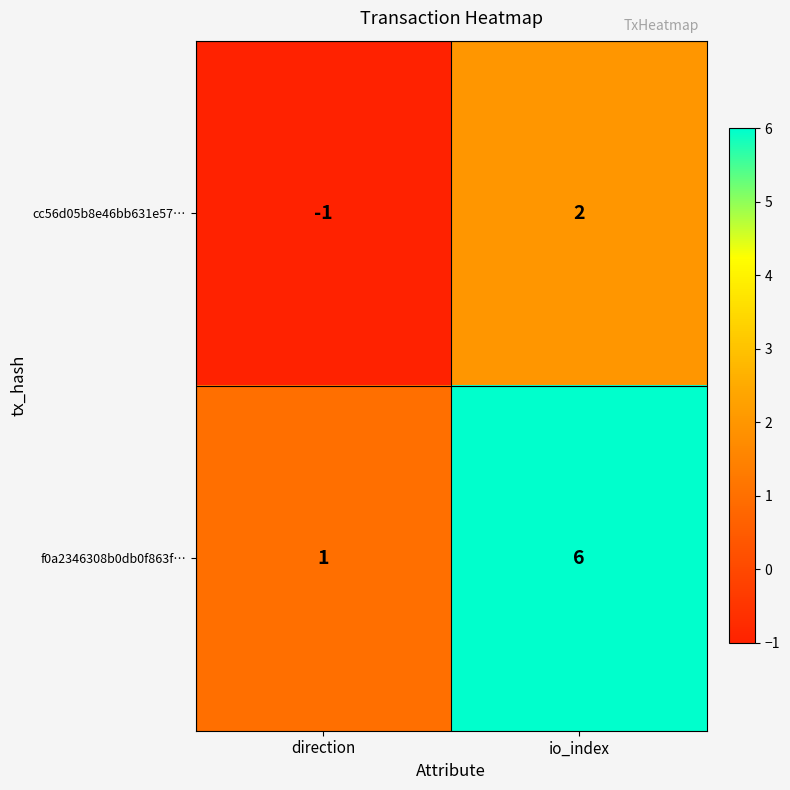

What is the average value of the f0a2346308b0db0f863f… series?

4